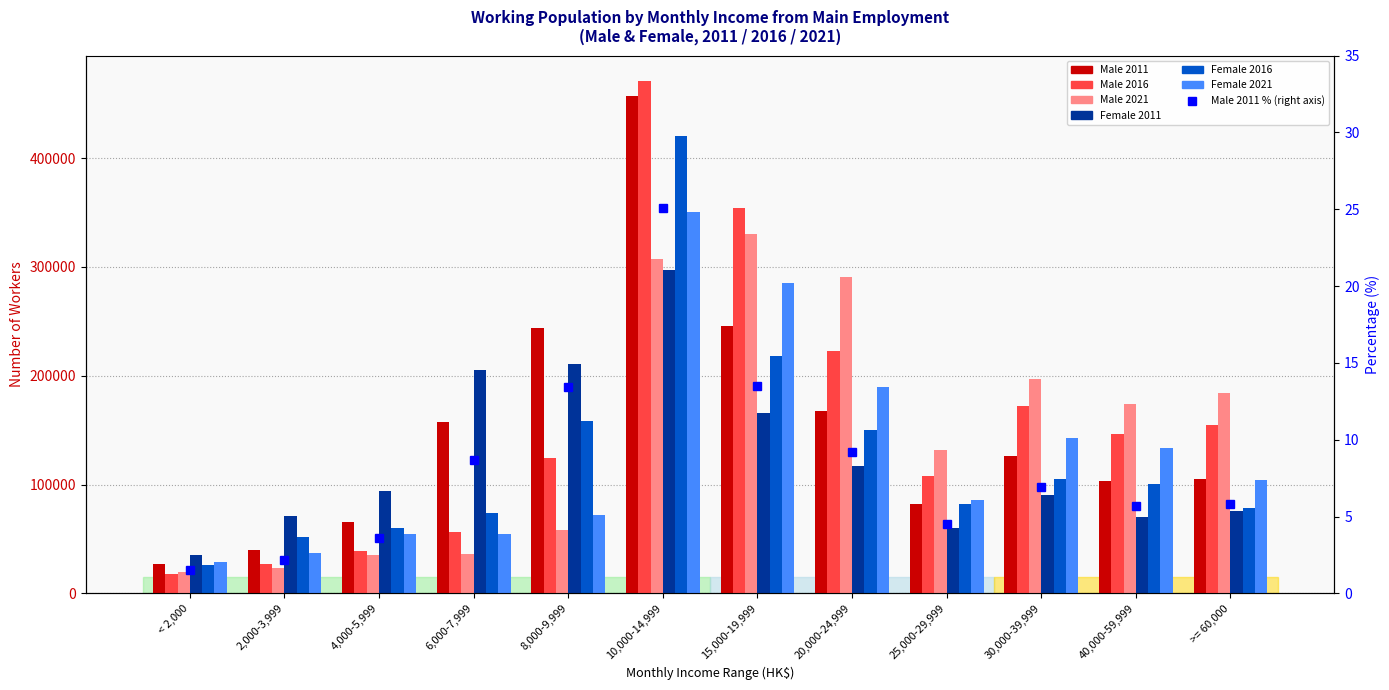

What position from the left is 2,000-3,999?

2